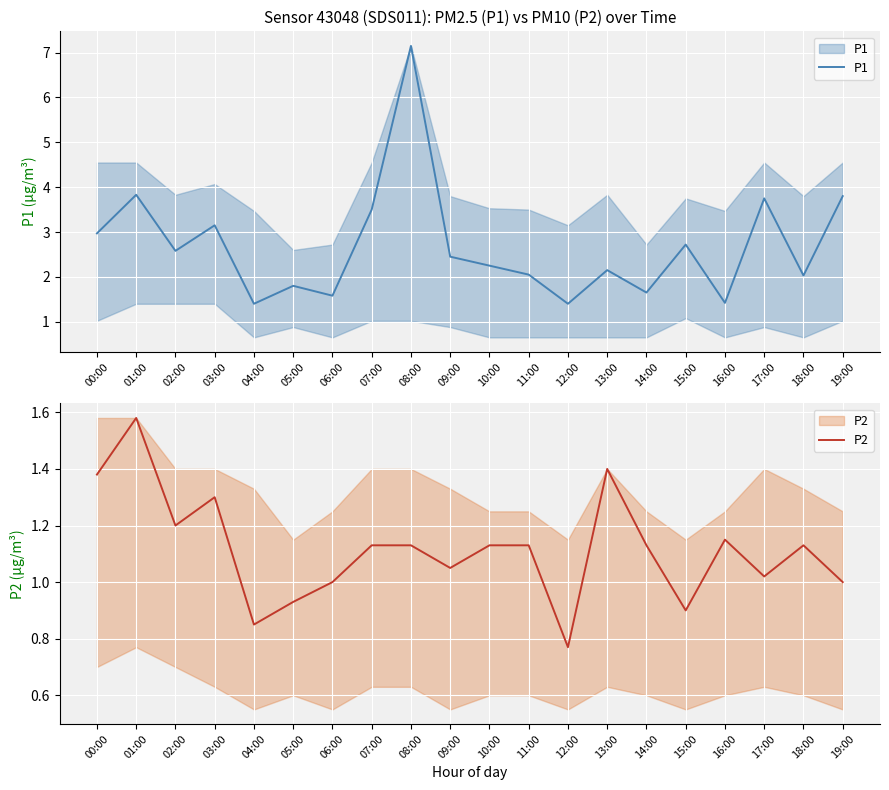

Where does the P1 series first go above 2?

00:00